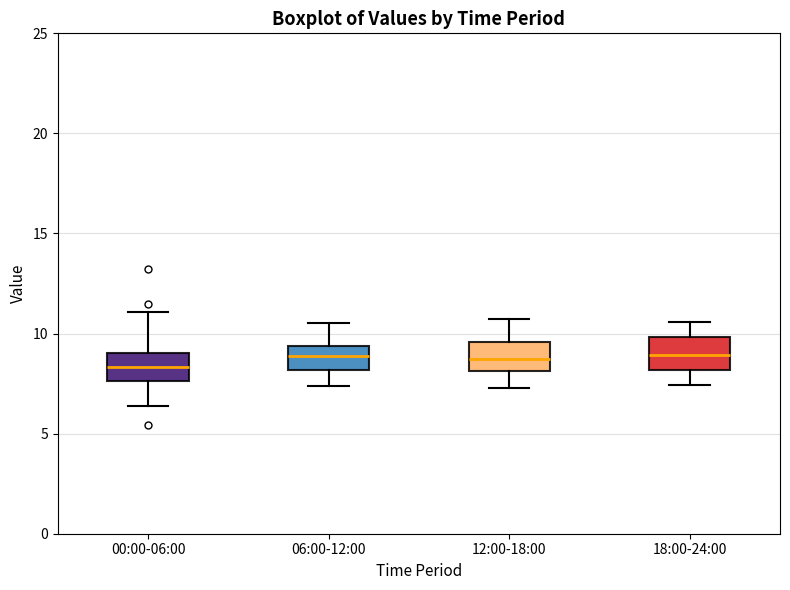

Where does the median line of the box for 00:00-06:00 sit on the y-axis? The values are not printed on the chart, so give them approximately, as read against the axis.

8.5